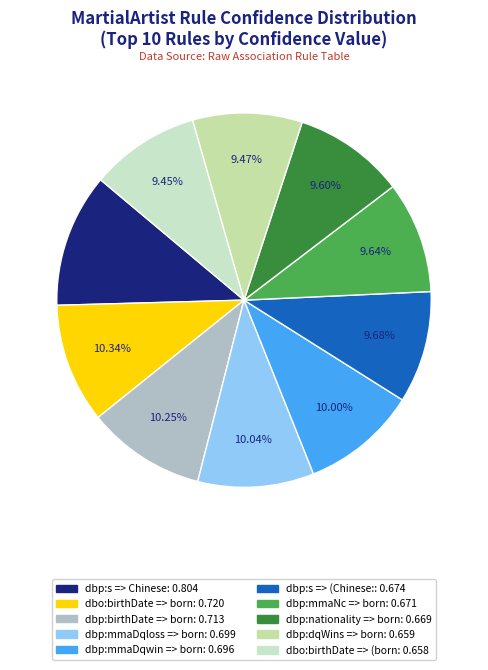

True or false: dbo:birthDate => (born accounts for 9% of the total.

True